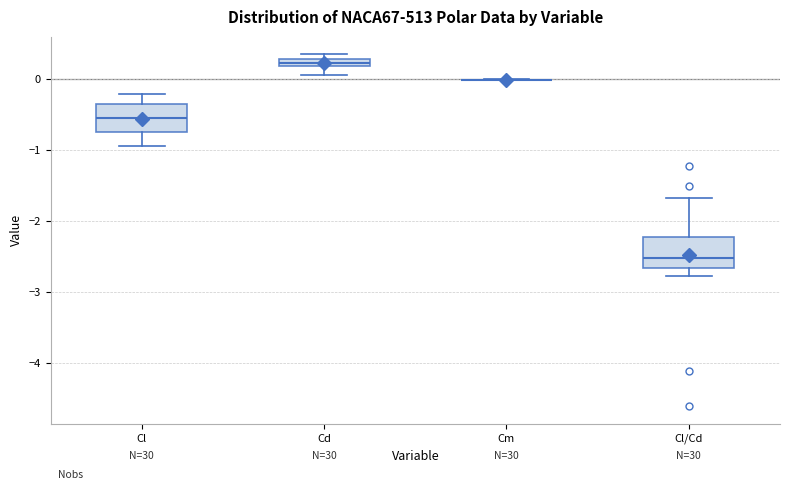

Where does the lower whisker of the box for Cd end on the y-axis? The values are not printed on the chart, so give them approximately, as read against the axis.

0.1